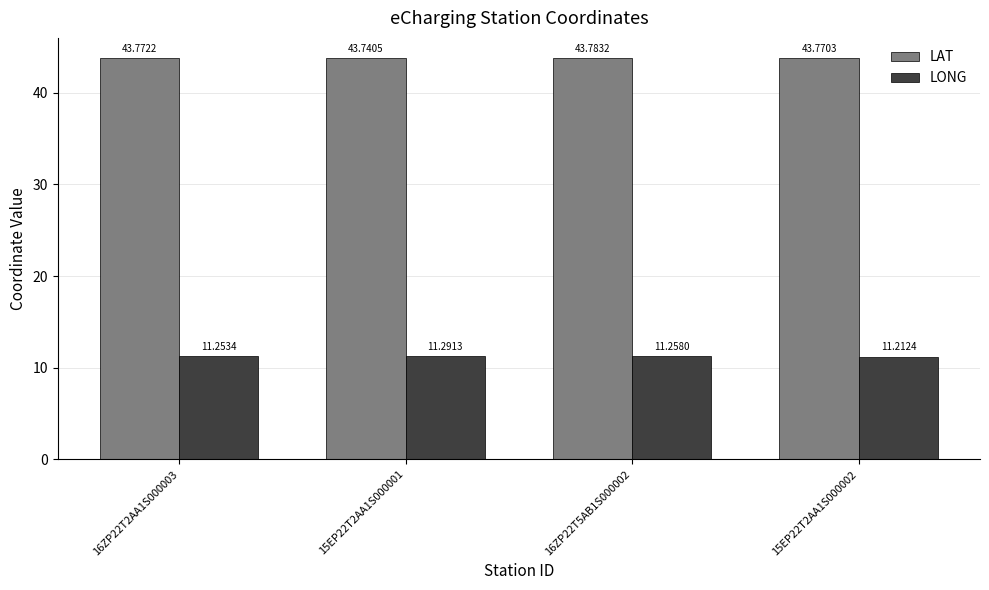

What is the average value of the LONG series?

11.3